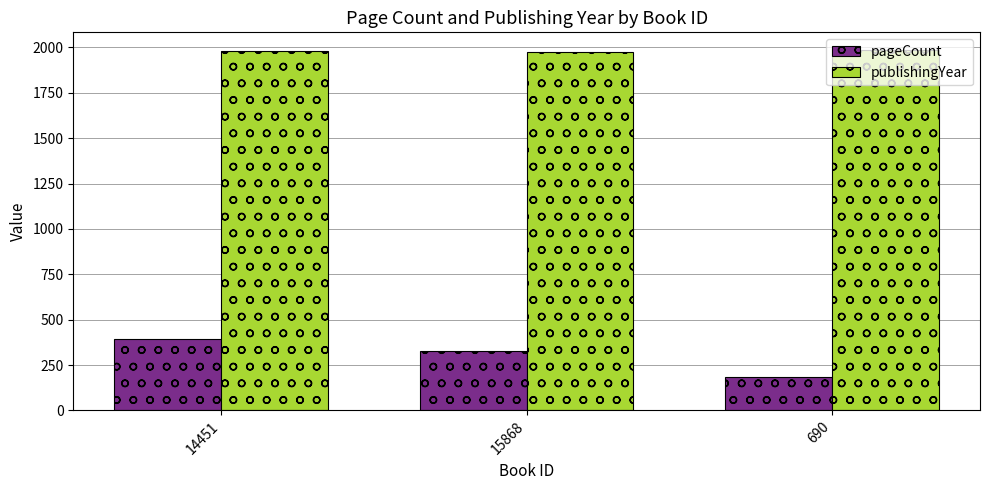

At how many categories does at least one series exceed 277?

3